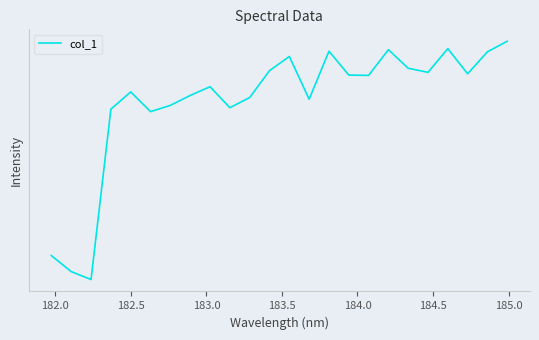

True or false: the data has more than 0 interior local peaks.

True